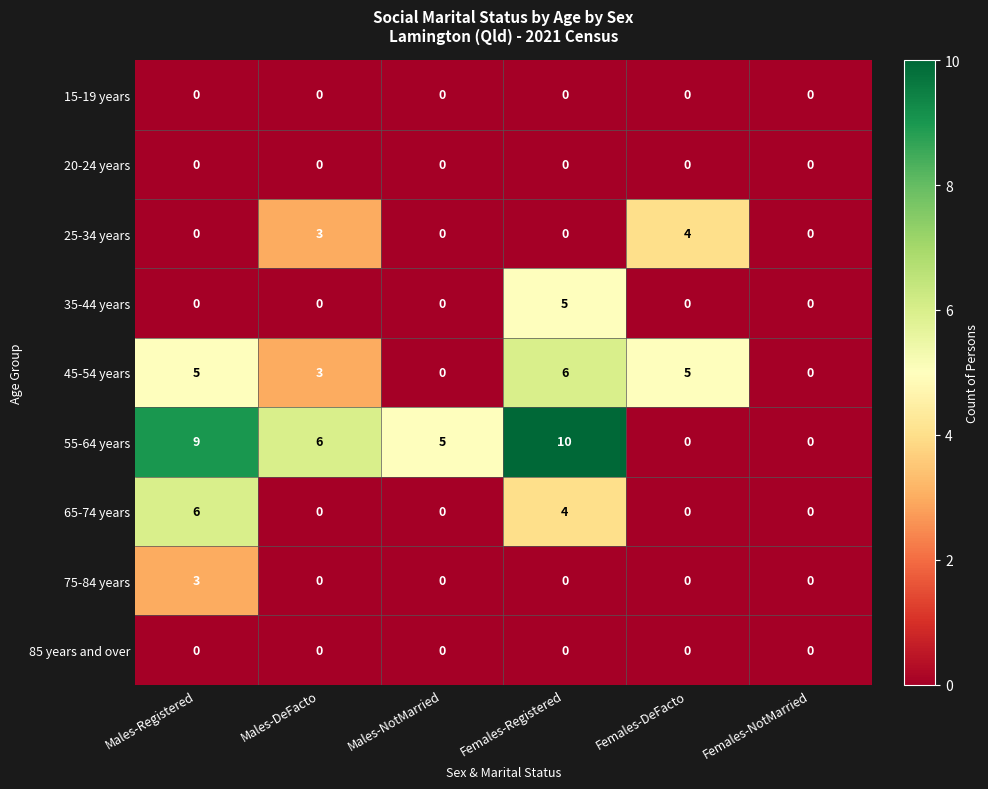

What is the total value across all series at Females-DeFacto?

9